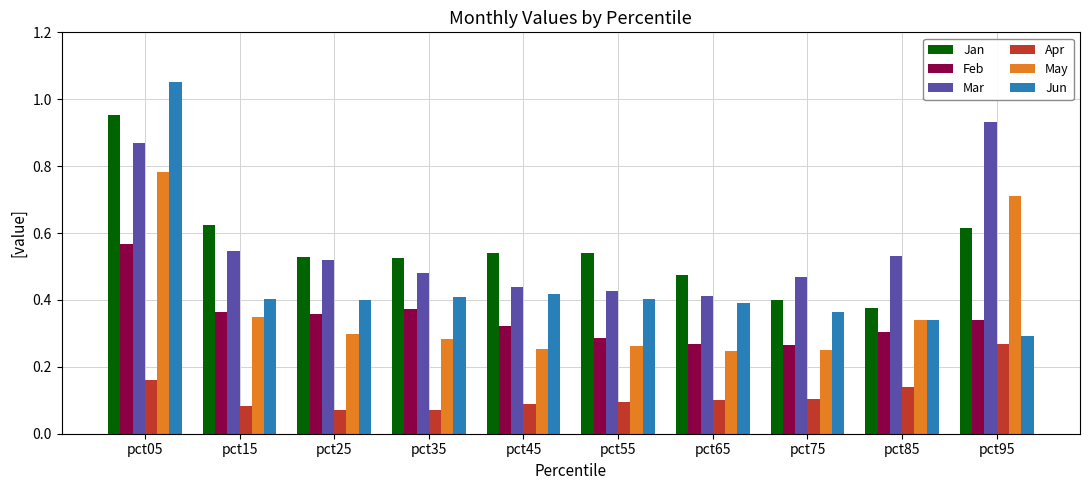

List the series in order of their peak value, lowest first.

Apr, Feb, May, Mar, Jan, Jun